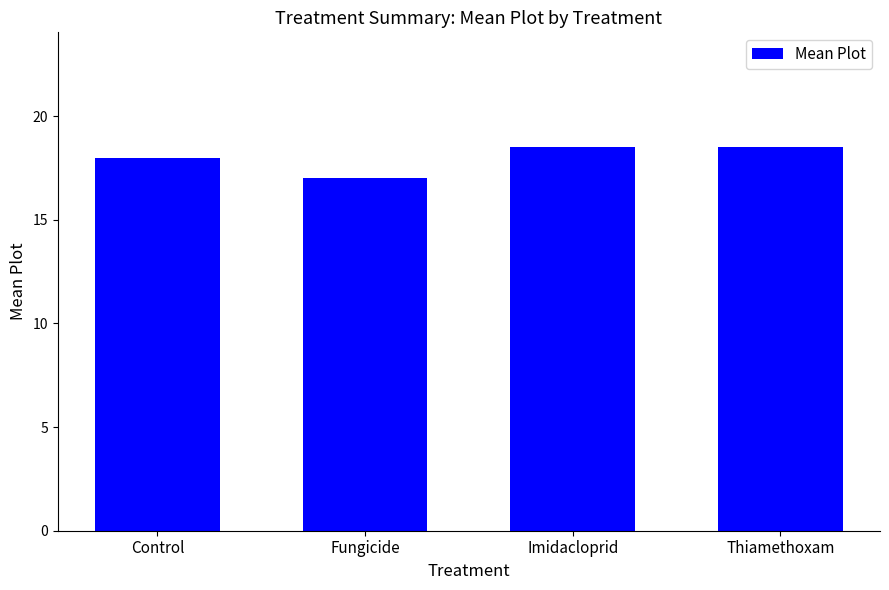

What is the average value?

18.0